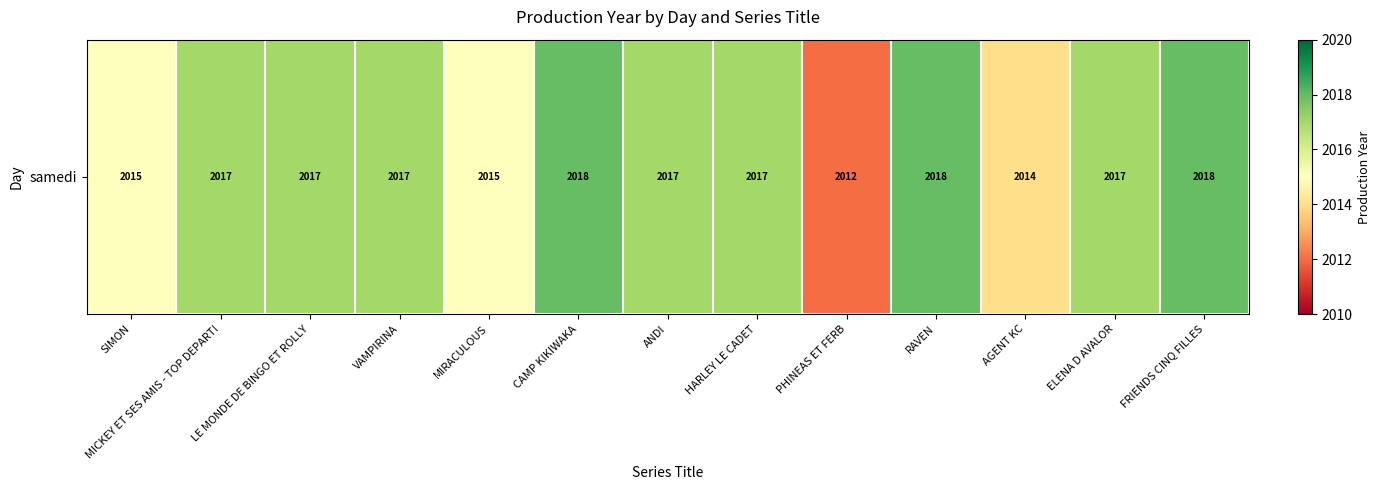

List the labels in order of value, largest first.

CAMP KIKIWAKA, RAVEN, FRIENDS CINQ FILLES, MICKEY ET SES AMIS - TOP DEPART!, LE MONDE DE BINGO ET ROLLY, VAMPIRINA, ANDI, HARLEY LE CADET, ELENA D AVALOR, SIMON, MIRACULOUS, AGENT KC, PHINEAS ET FERB